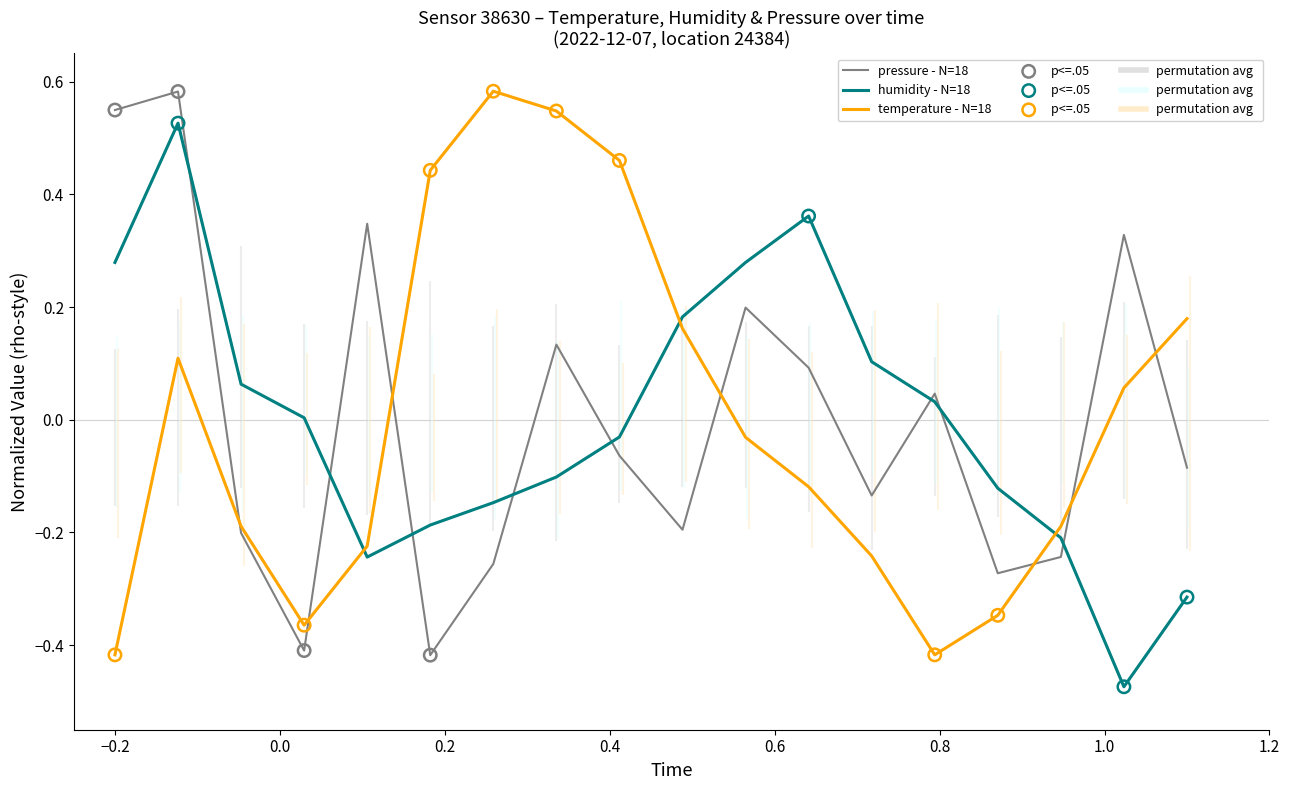

At how many categories does at least one series exceed 0?

16